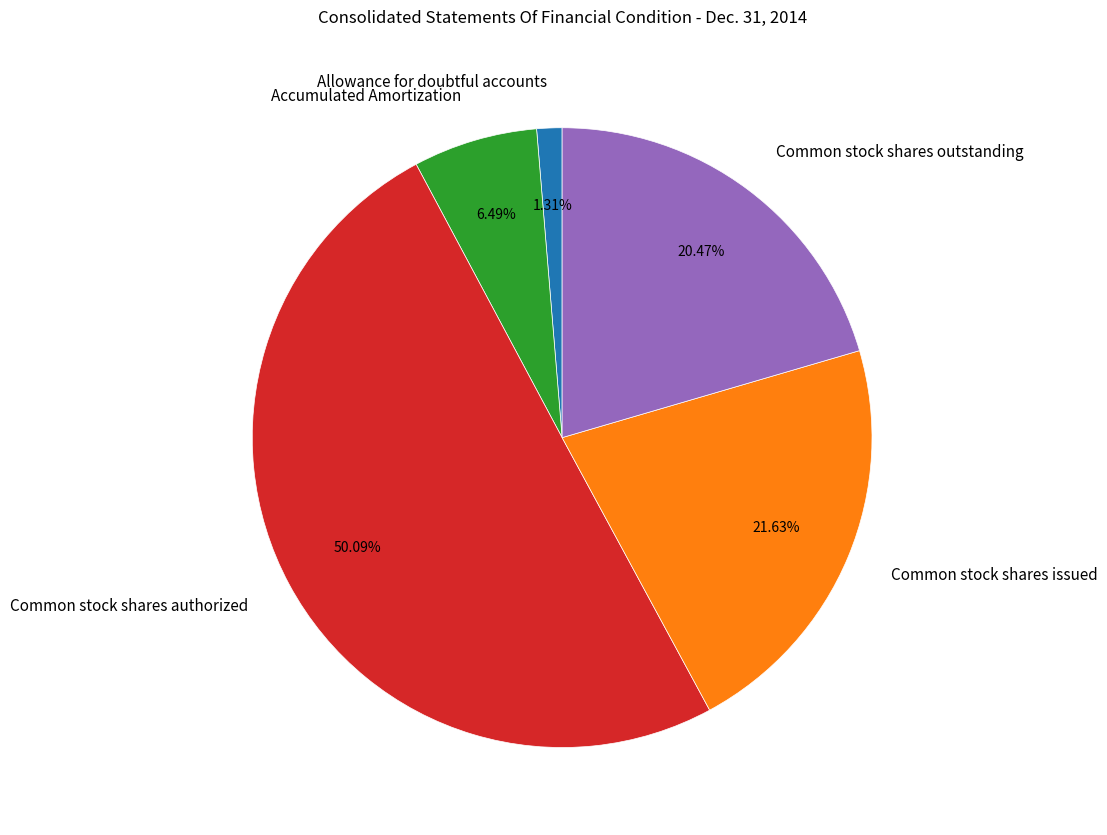

What is the majority slice?

Common stock shares authorized